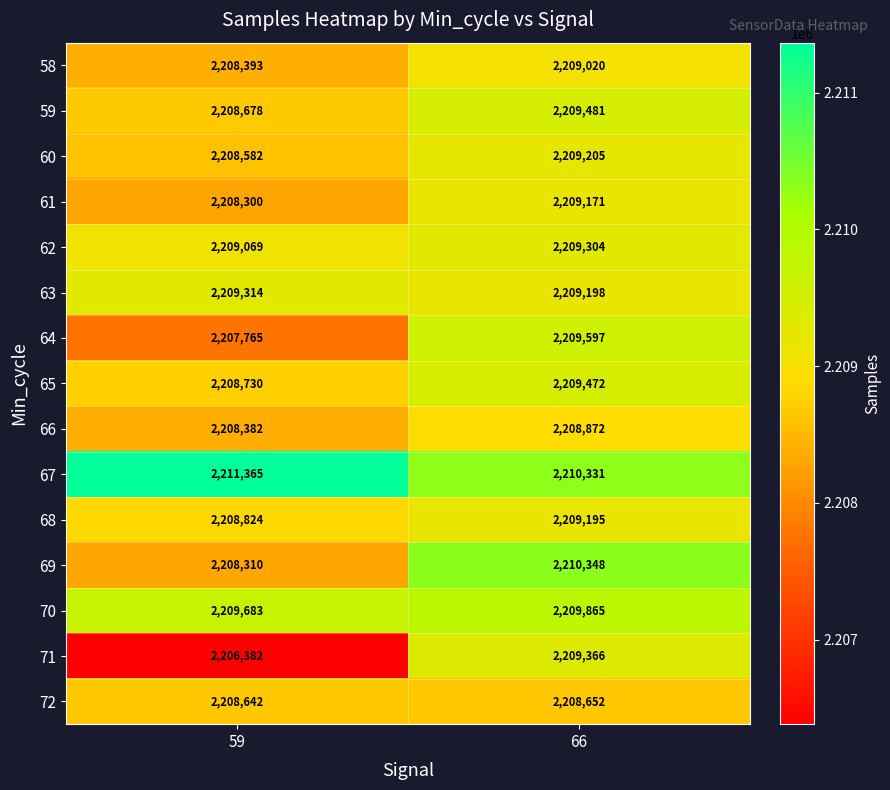

Reading left to right, extract all data points from this chart.

58: 59=2208393	66=2209020
59: 59=2208678	66=2209481
60: 59=2208582	66=2209205
61: 59=2208300	66=2209171
62: 59=2209069	66=2209304
63: 59=2209314	66=2209198
64: 59=2207765	66=2209597
65: 59=2208730	66=2209472
66: 59=2208382	66=2208872
67: 59=2211365	66=2210331
68: 59=2208824	66=2209195
69: 59=2208310	66=2210348
70: 59=2209683	66=2209865
71: 59=2206382	66=2209366
72: 59=2208642	66=2208652